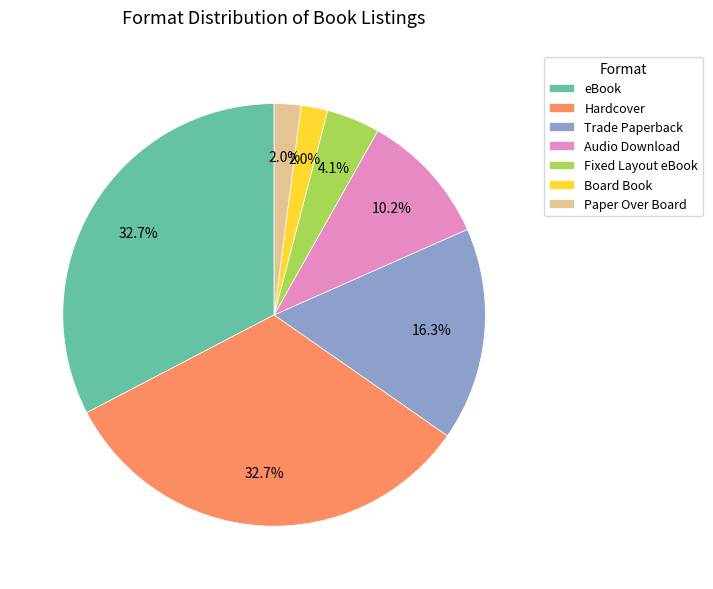

What percentage do Board Book and Audio Download together represent?

12.2%